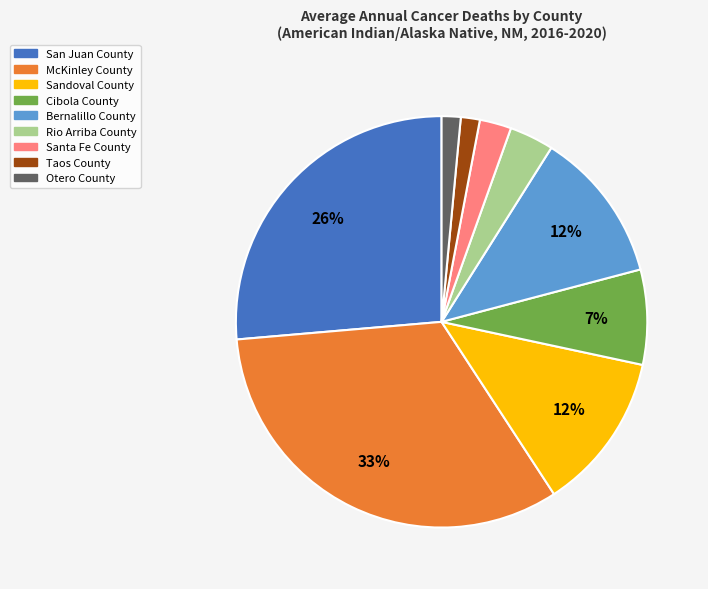

Combined, do Cibola County and Bernalillo County account for over 50%?

No